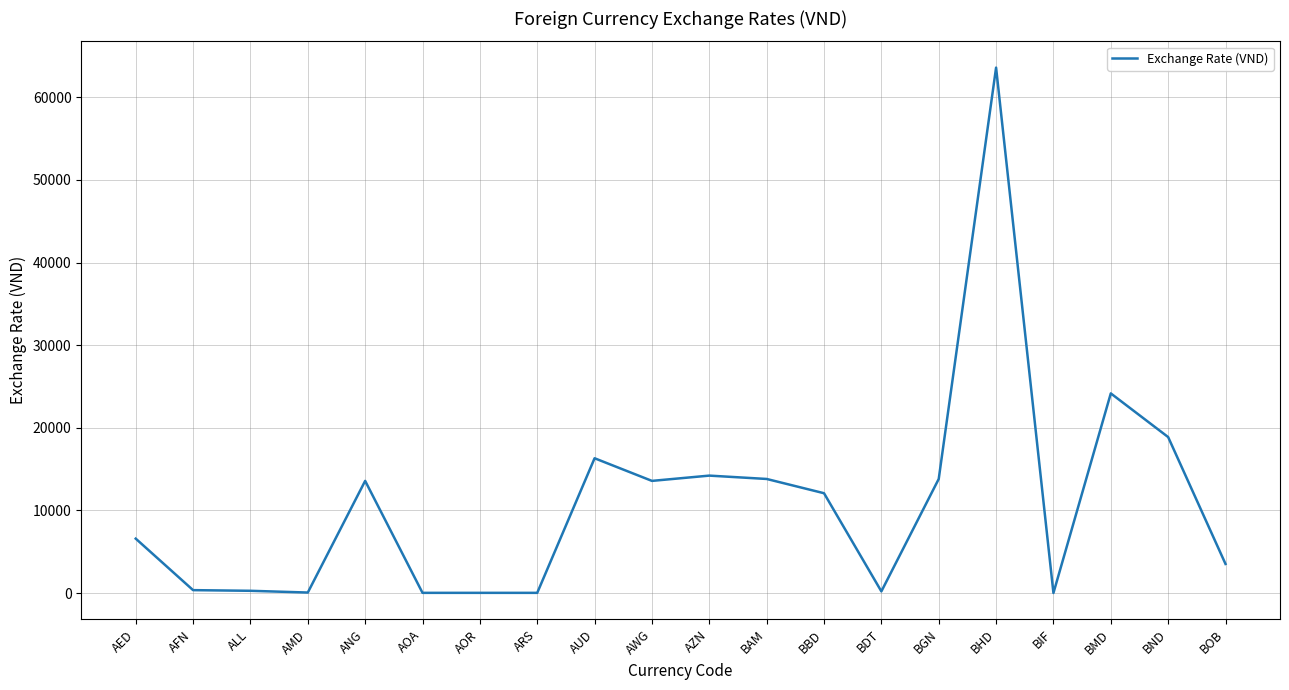

Is it true that the value at BGN is 13811?

True